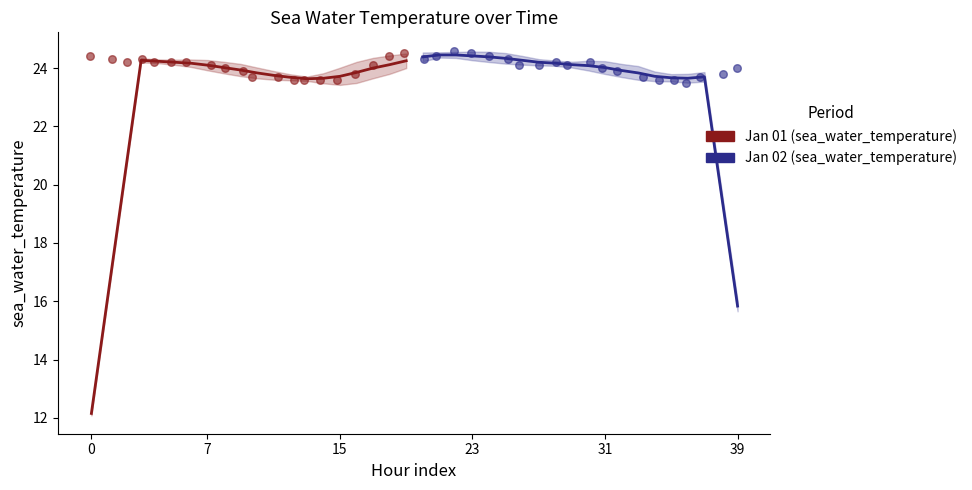

What are all the series names shown in the legend?

Jan 01 (sea_water_temperature), Jan 02 (sea_water_temperature)